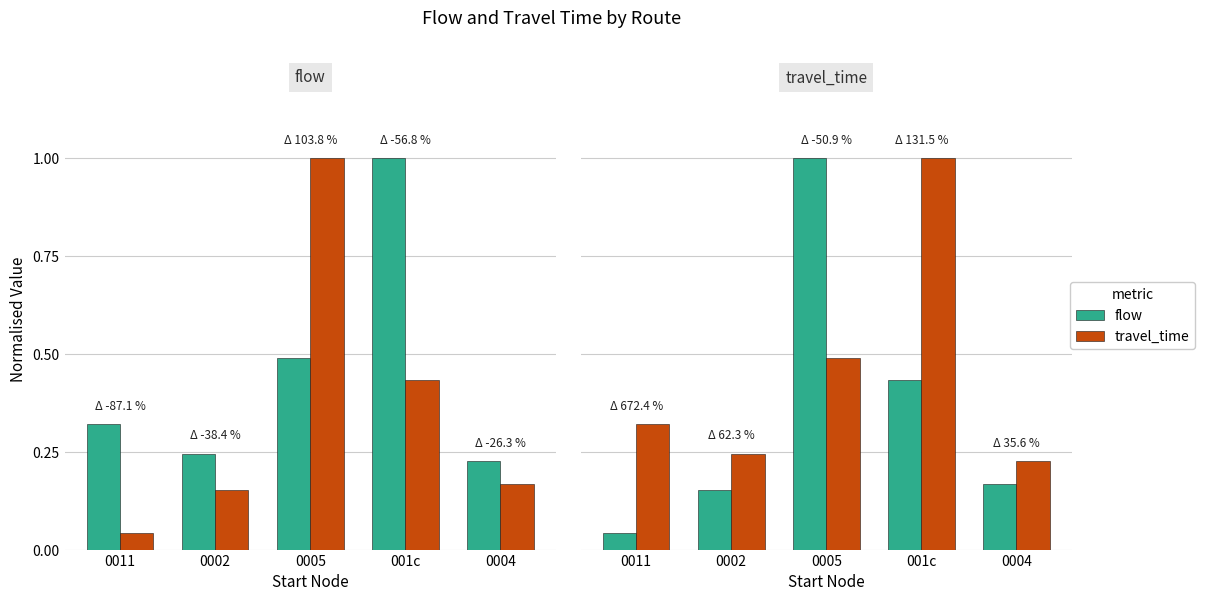

True or false: flow has a value of 0.0 at 0011.

False